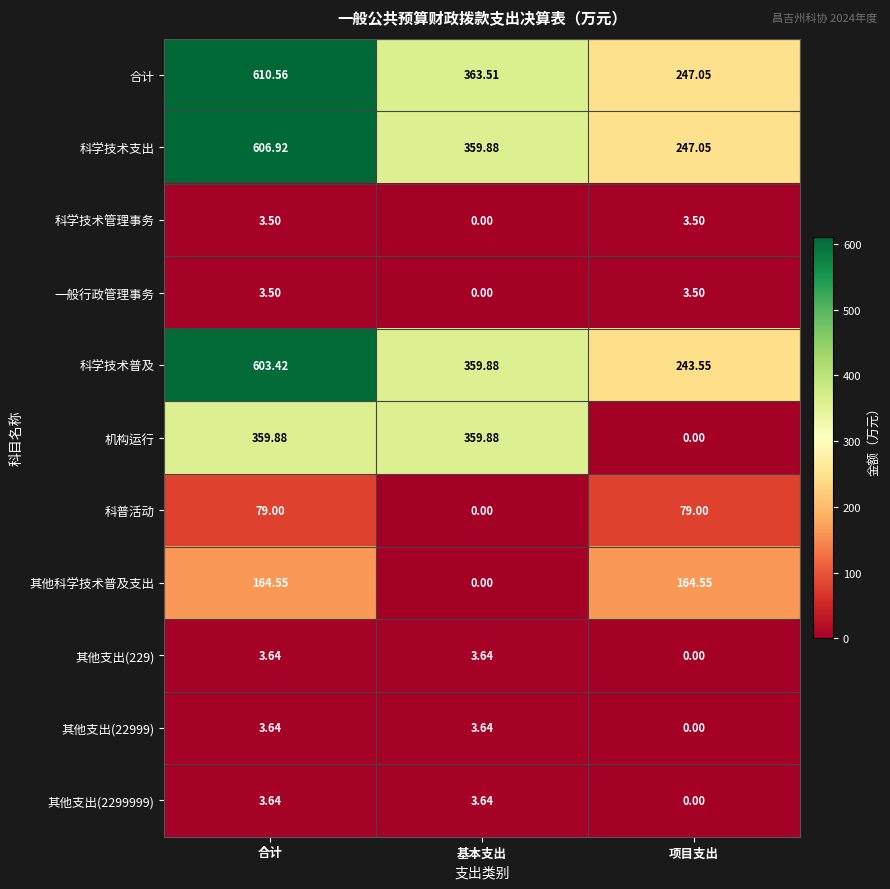

Which series has the largest range (max minus min)?

合计